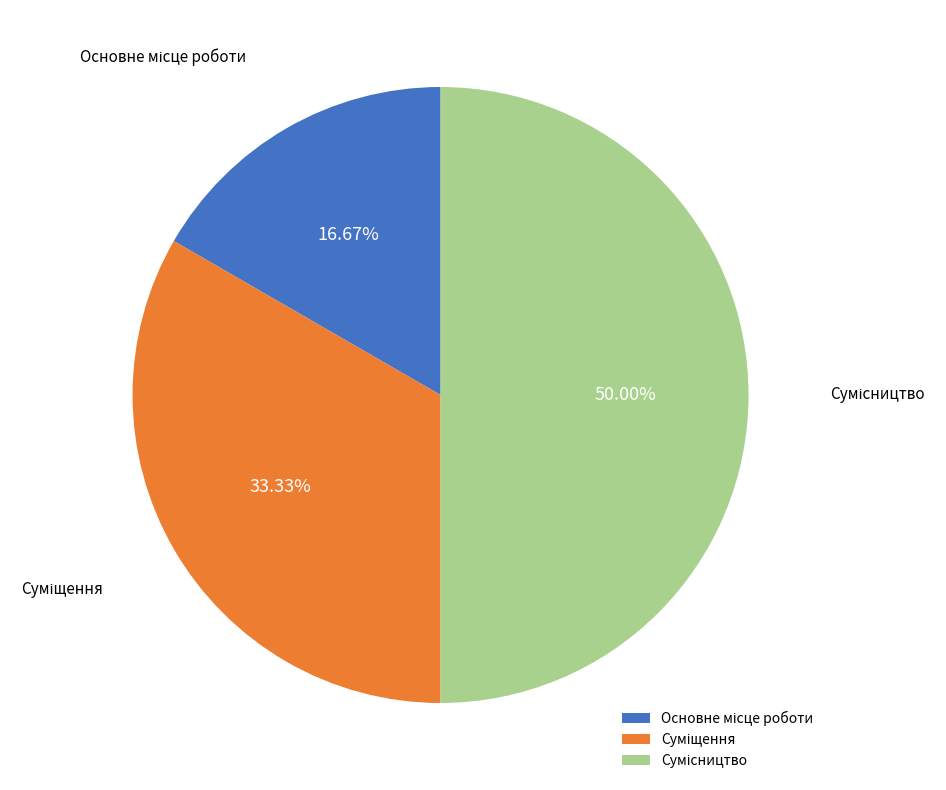

Rank the categories by value from highest to lowest.

Сумісництво, Суміщення, Основне місце роботи